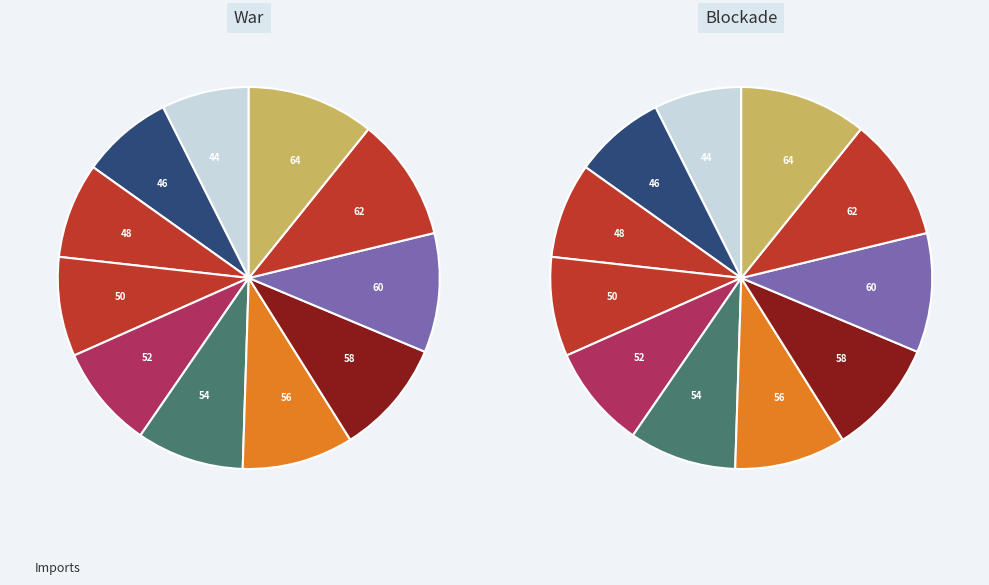

To the nearest percent, what portion does 54 represent?

9%